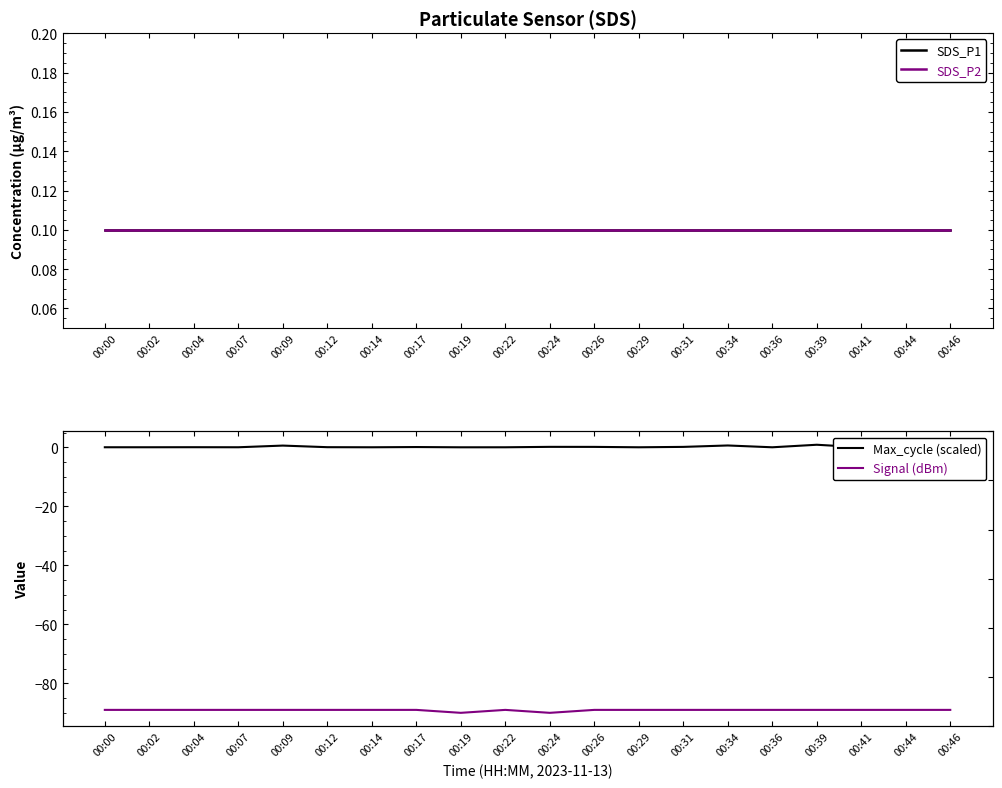

At which label does Signal (dBm) reach its peak?

00:00